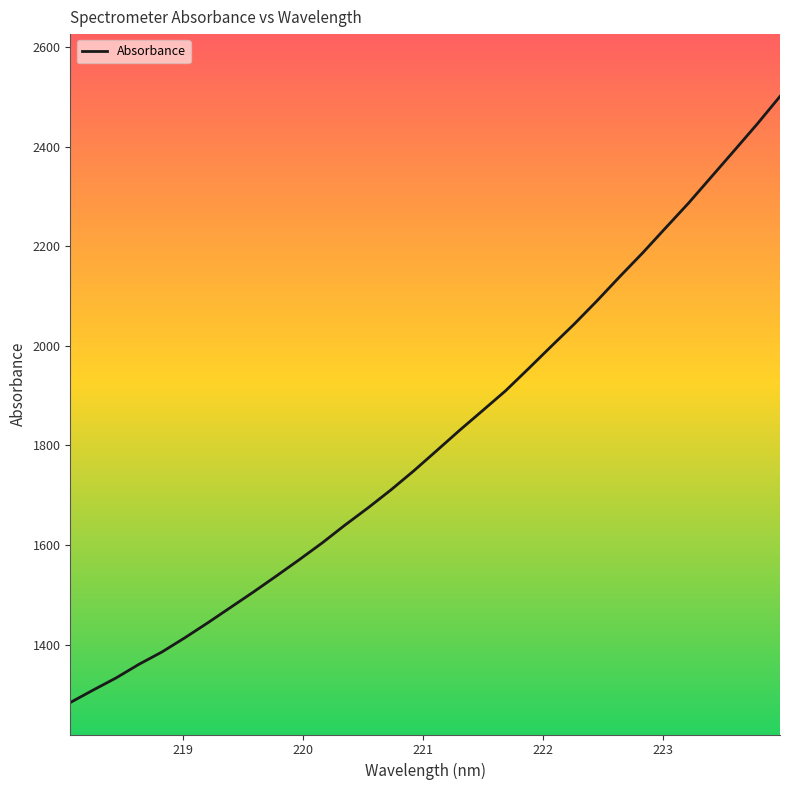

How many values are below 1789?

16